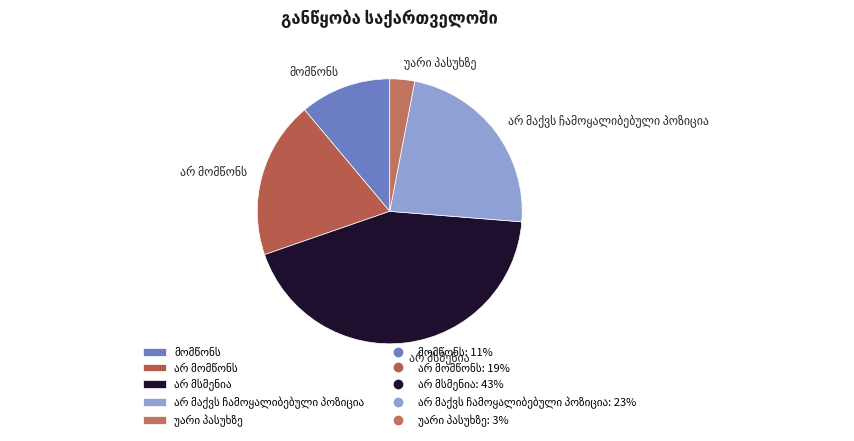

Is there any slice that represents more than half of the pie?

No